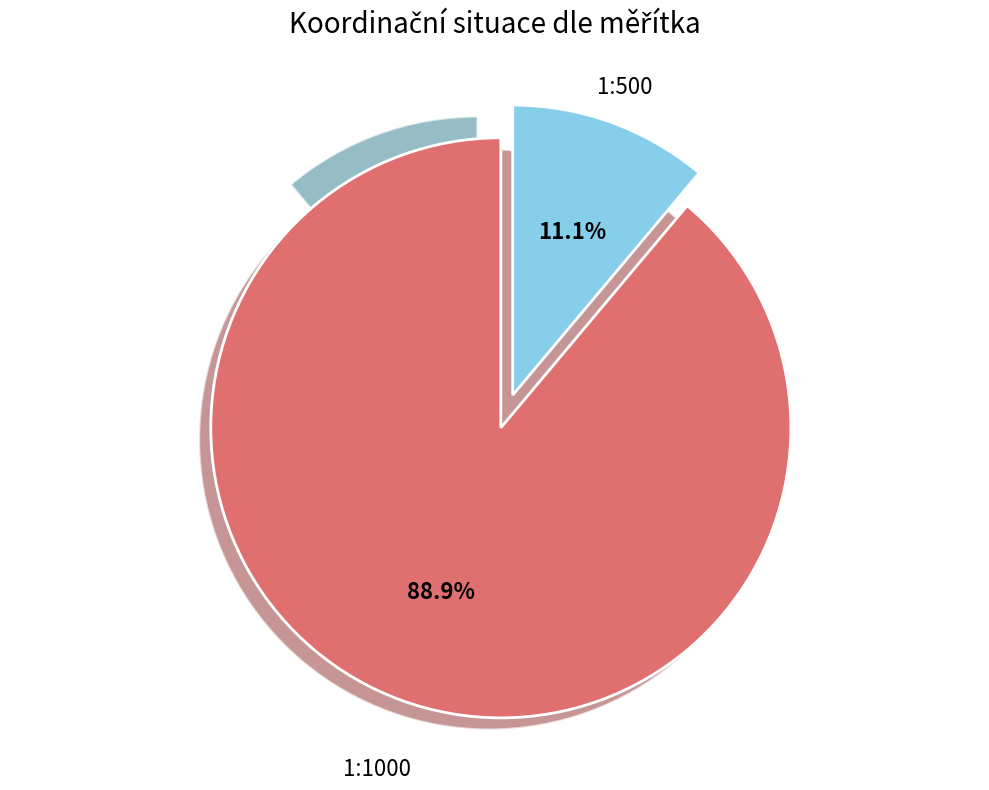

What portion of the pie excludes Other?

88.9%